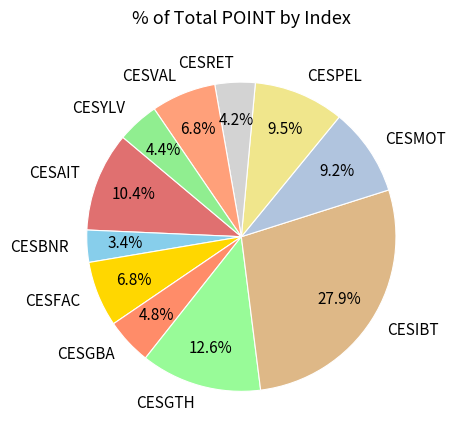

What is the total percentage of CESVAL and CESMOT?

16.0%